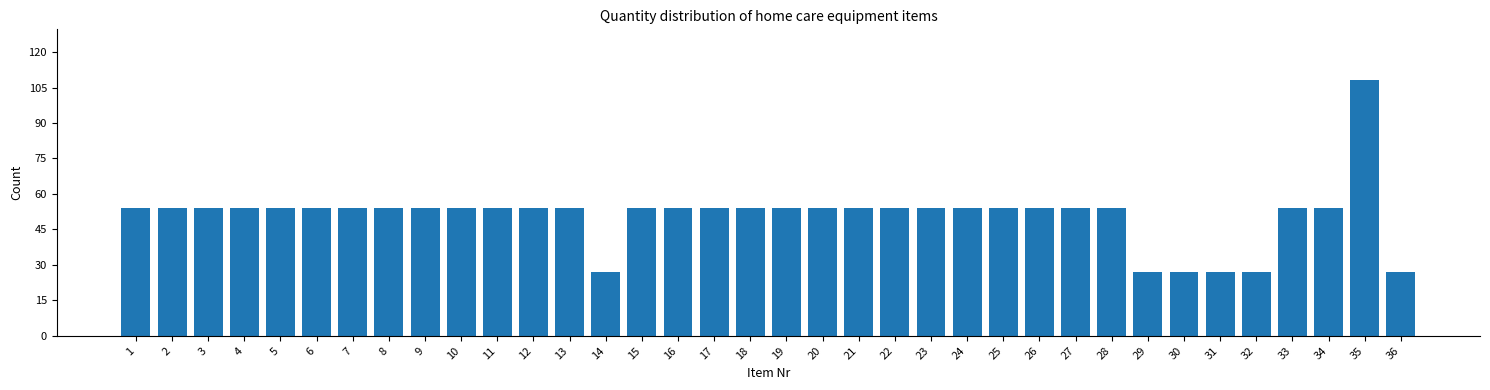

The chart shows a value of 92 at 15. True or false?

False